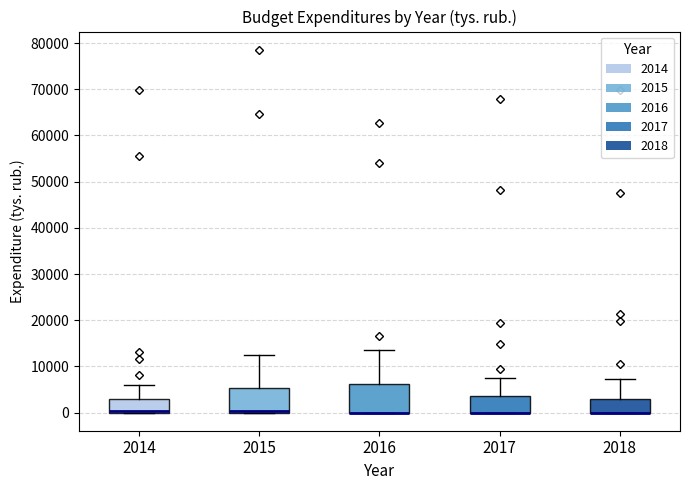

Where does the upper whisker of the box at x = 2015 end on the y-axis? The values are not printed on the chart, so give them approximately, as read against the axis.

12000